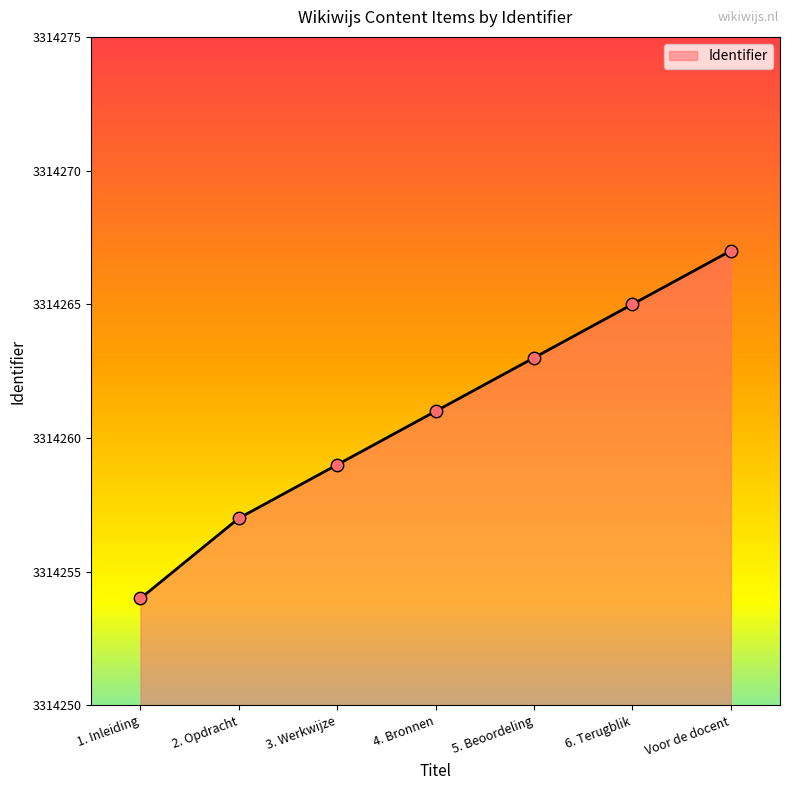

What is the change in value from 1. Inleiding to 5. Beoordeling?

+9